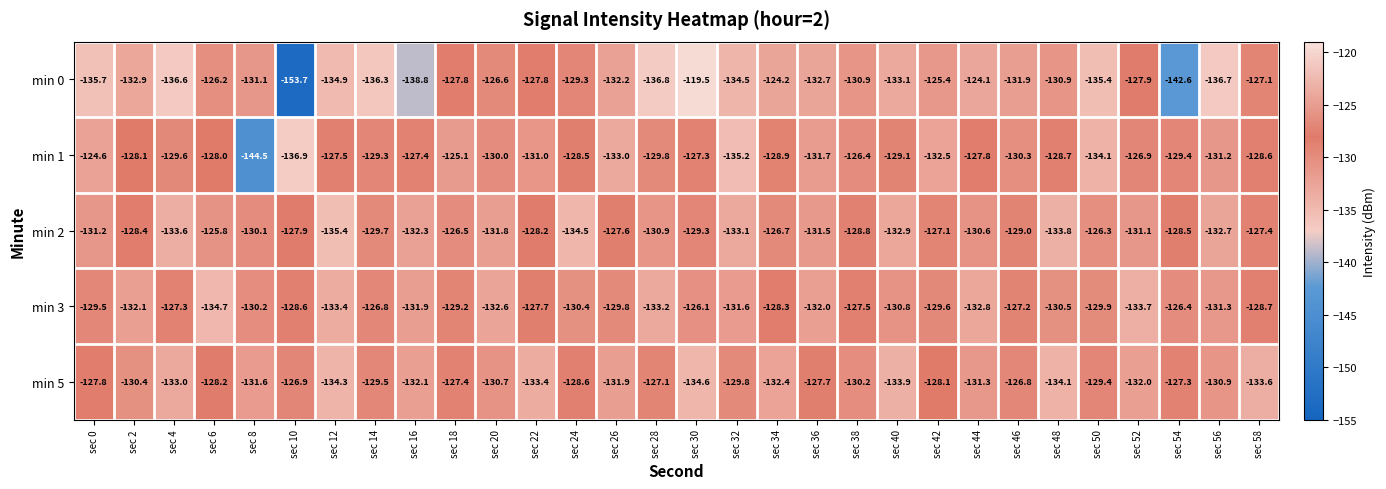

At which category is the sum across all series the highest?

sec 18